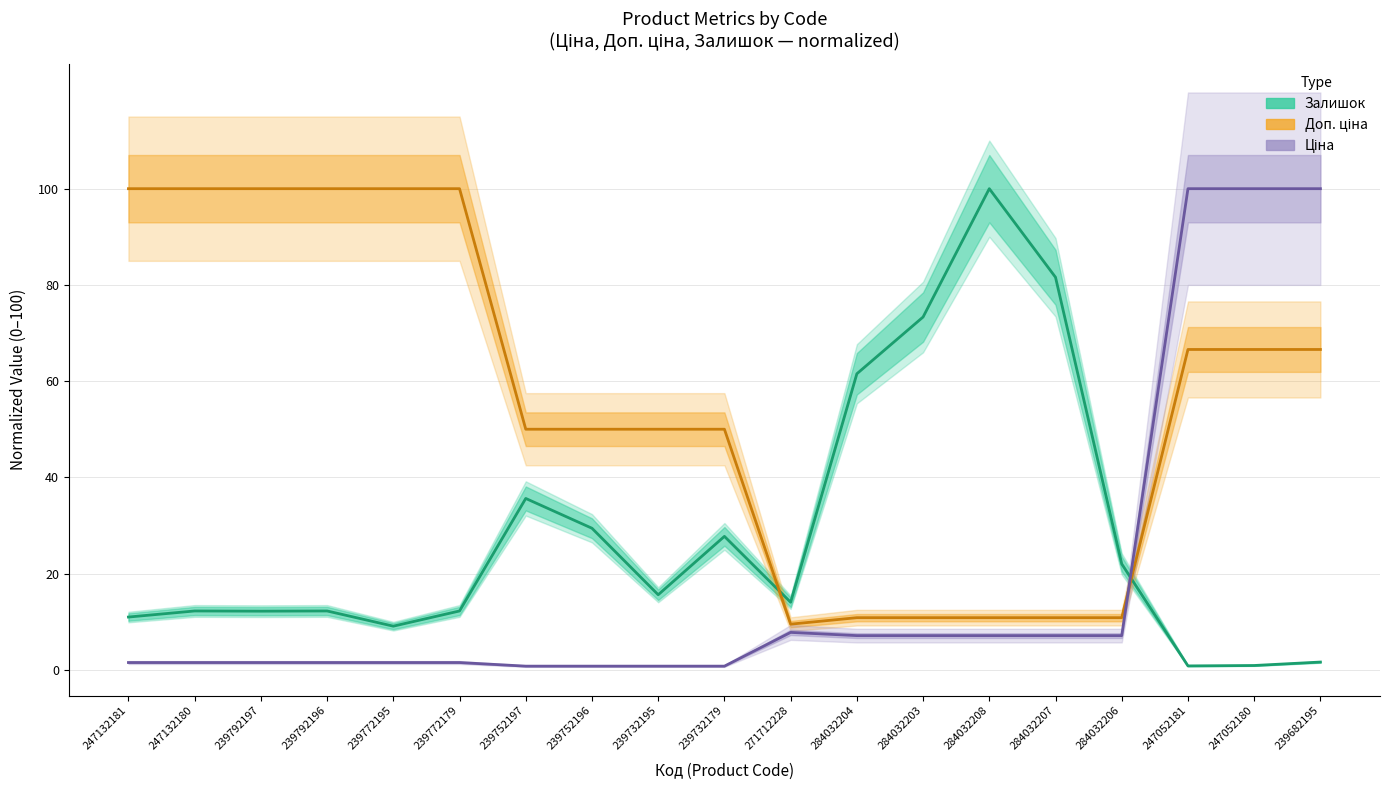

What is the value of the Ціна point at the 5th from the left?

1.5